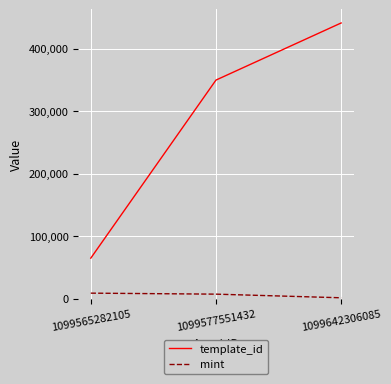

What is the difference between the maximum and minimum values in the mint series?

7413